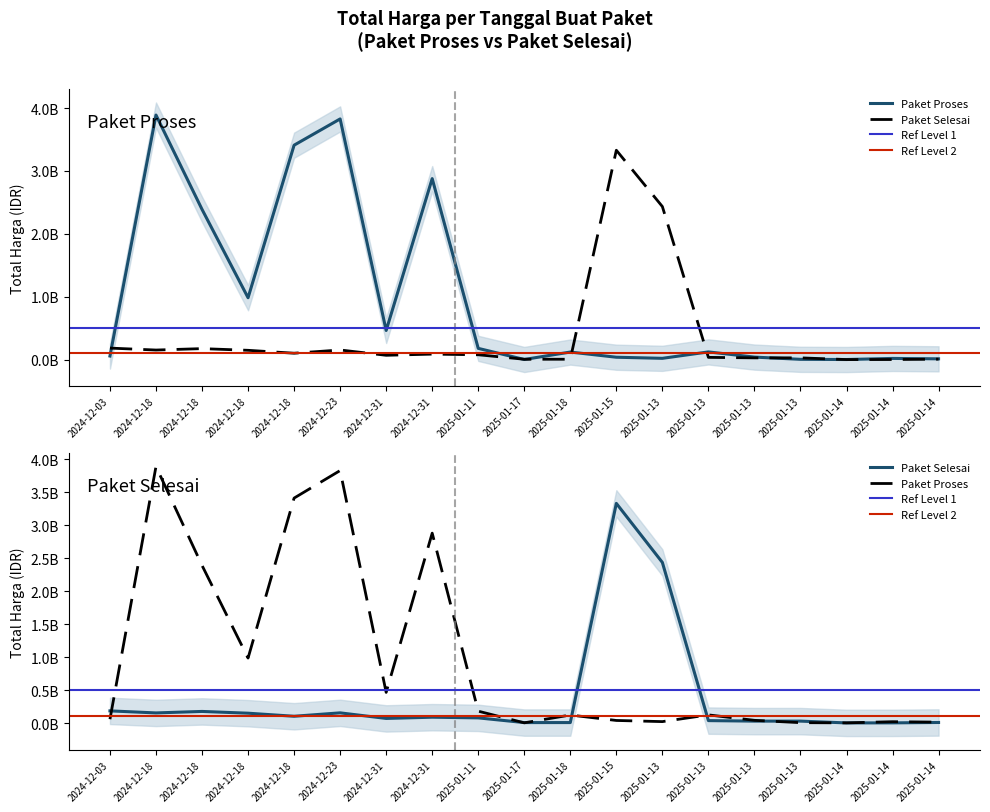

Reading right to left, transcribe all the data shown in this chart.

Total Harga (Paket Proses): 13622730	20000000	2510000	5668920	41075500	123432000	21588000	39000000	121282530	3245000	179922180	2878800000	464445888	3827760000	3410174400	984972000	2389735200	3889401600	58272000
Total Harga (Paket Selesai): 8345000	2477500	1850000	29000000	29000000	36778000	2434600000	3330000000	7026958	6880000	78225000	88435200	69783103	154293117	102736272	149041721	175835687	153285422	184238077